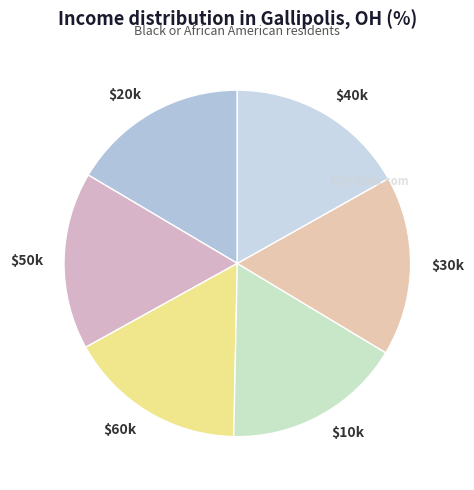

Count the number of slices in the pie.

6